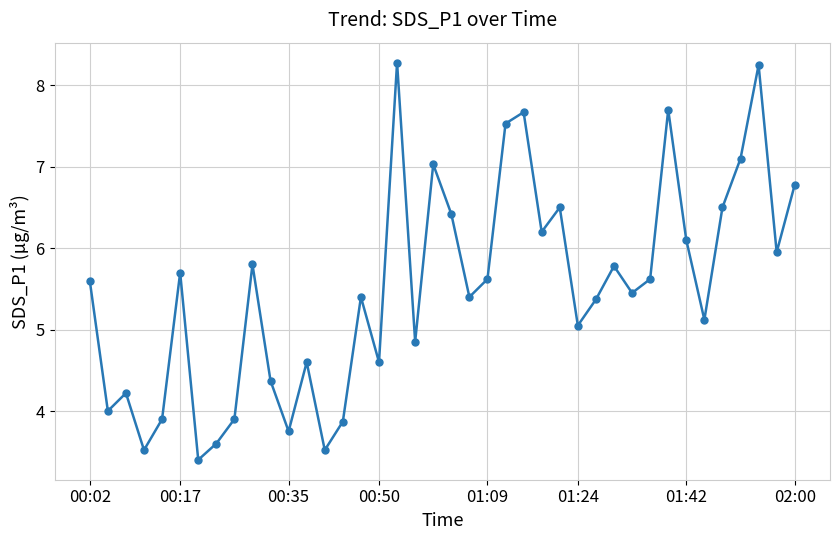

True or false: the data has more than 0 interior local peaks.

True